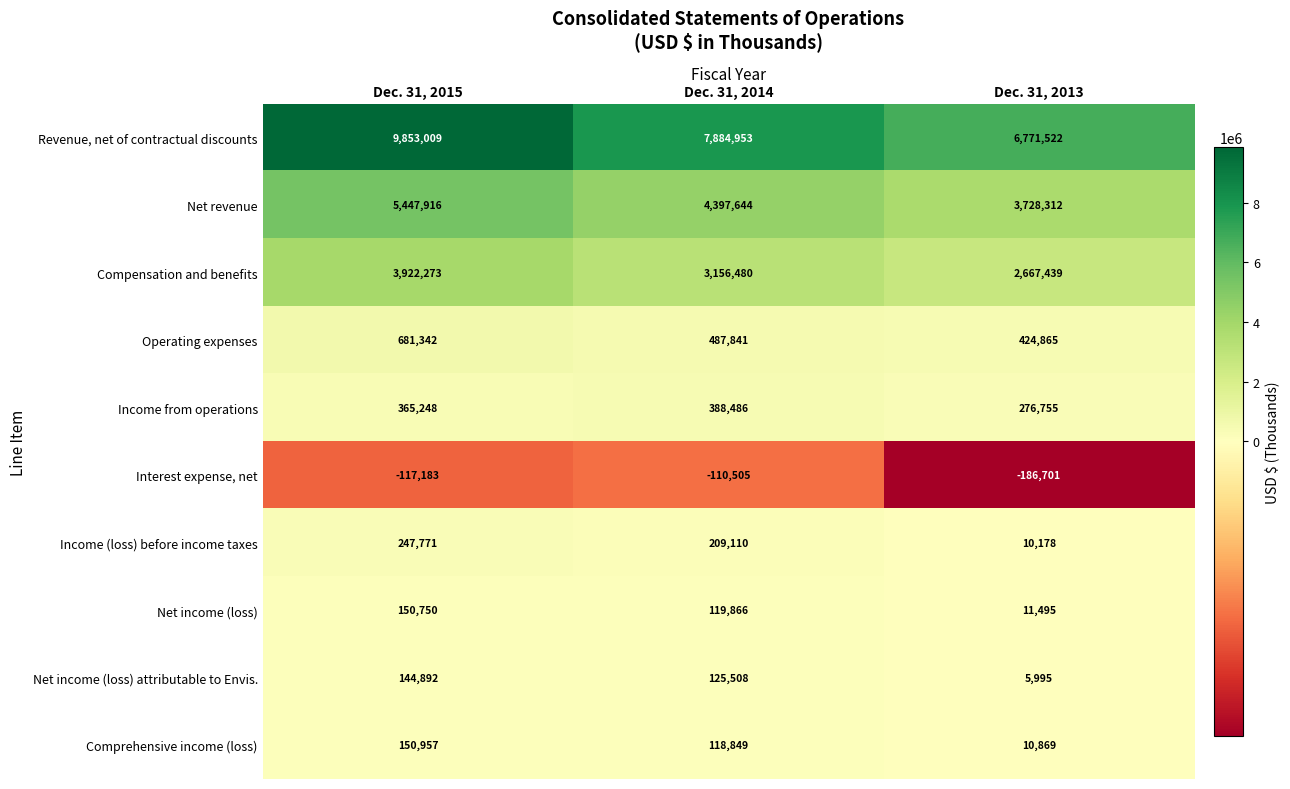

At which category does the chart reach its minimum across all series?

Dec. 31, 2013